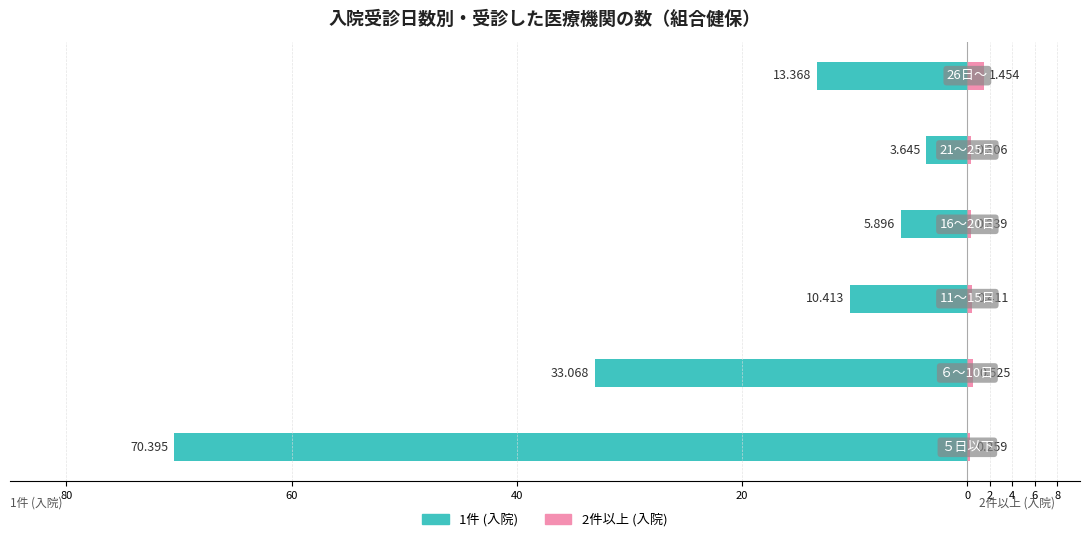

Are the bars horizontal?

Yes